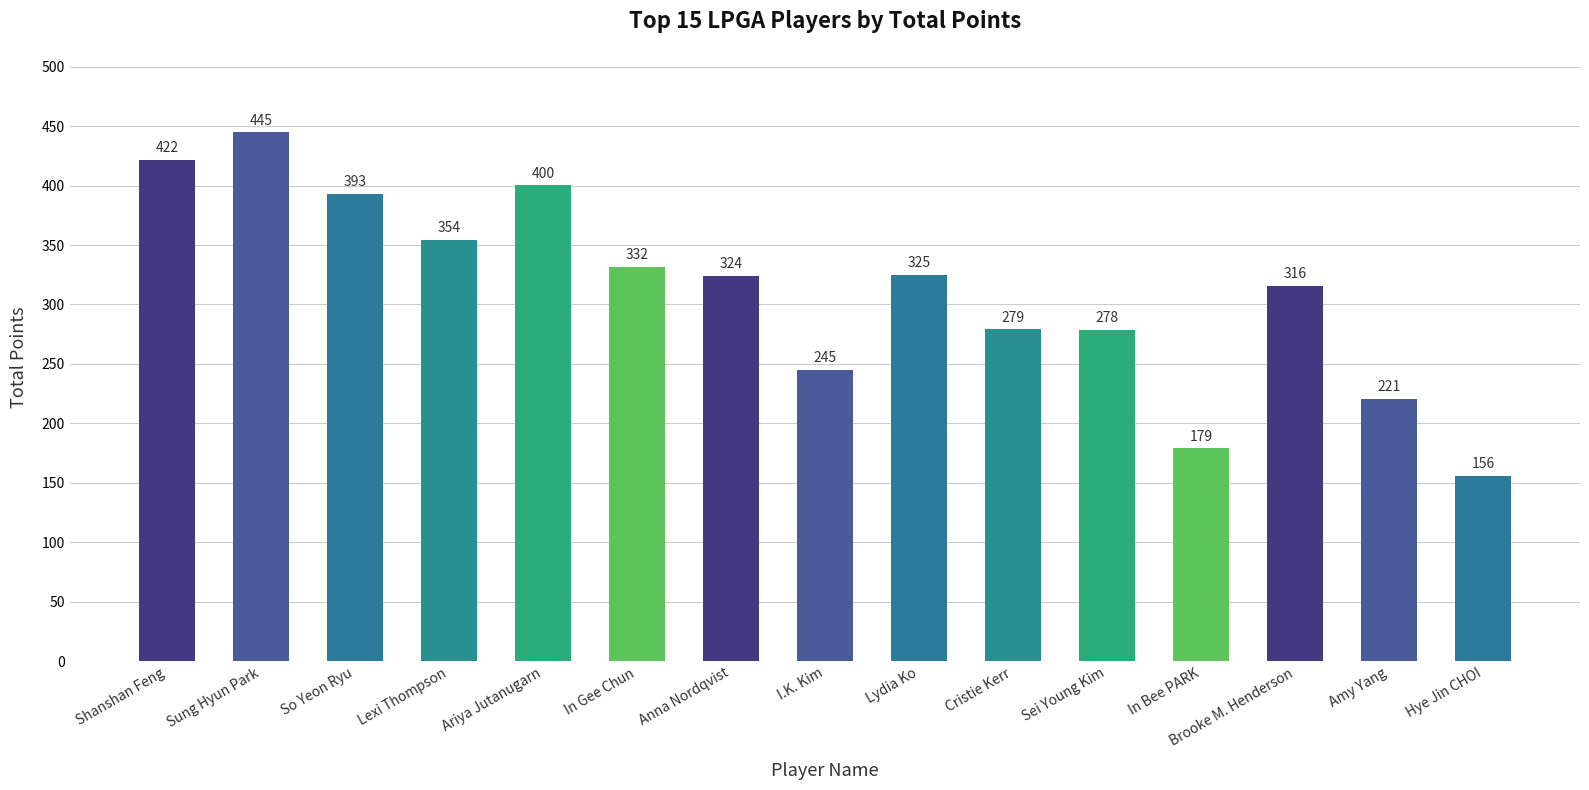

What is the approximate value at Ariya Jutanugarn?

400.2